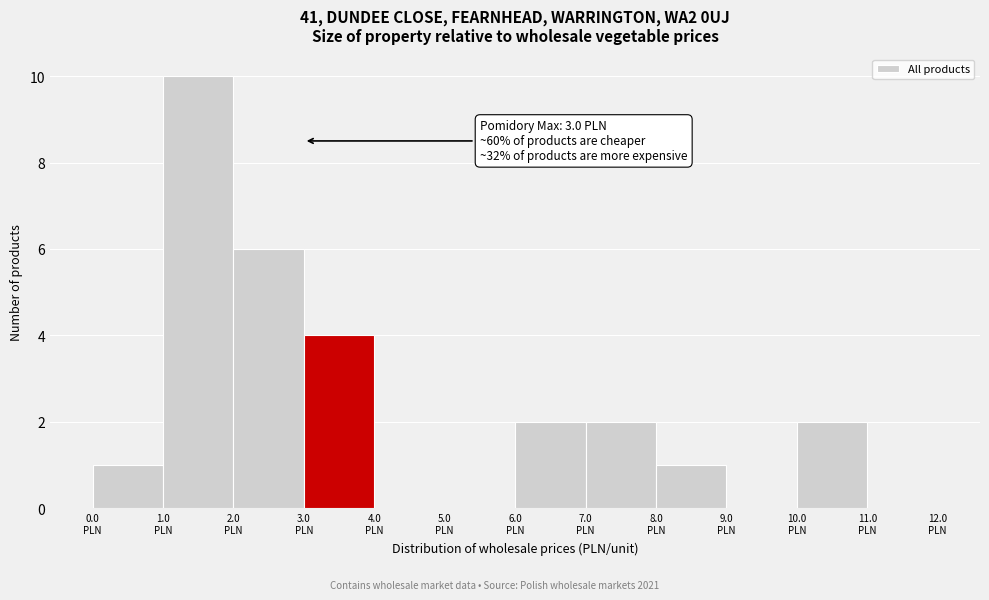

Which range on the x-axis has the tallest bar?

1 to 2